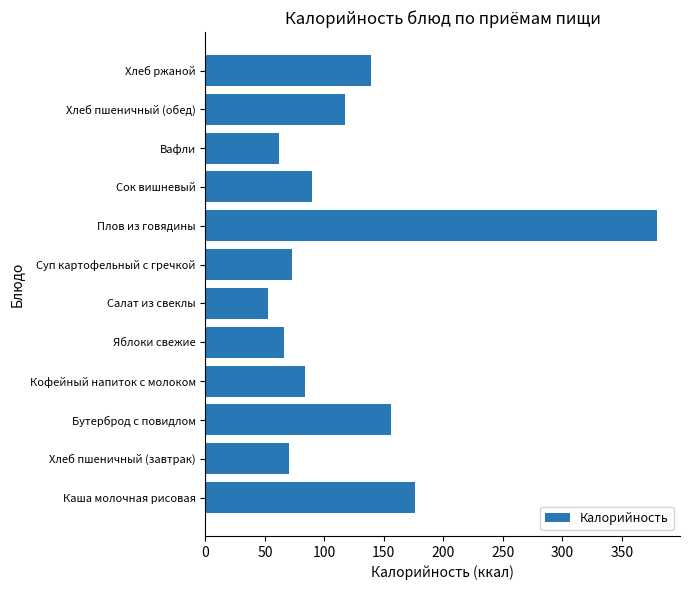

What is the difference between the second highest and minimum values?

123.4